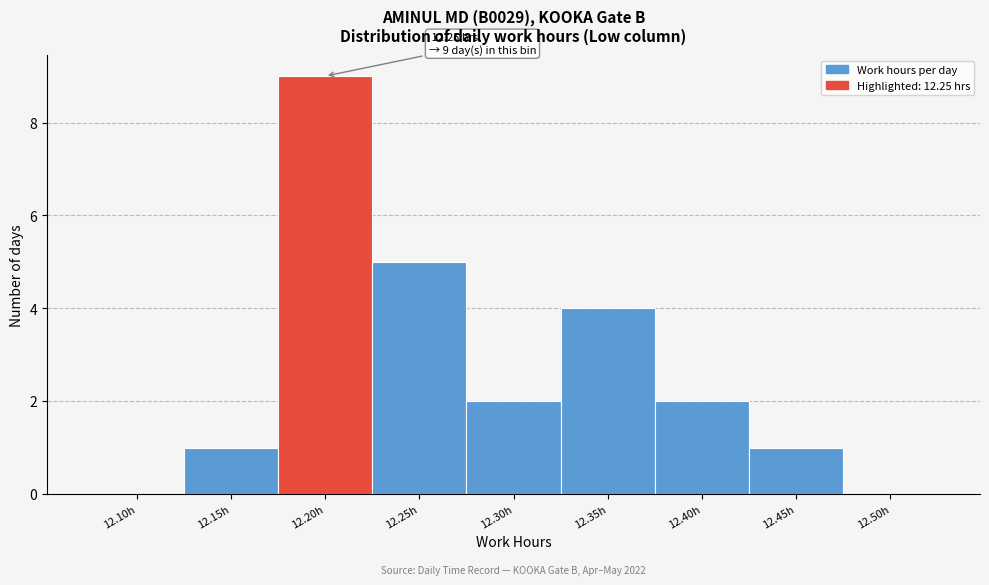

Reading left to right, extract all data points from this chart.

12.10h=0	12.15h=1	12.20h=9	12.25h=5	12.30h=2	12.35h=4	12.40h=2	12.45h=1	12.50h=0